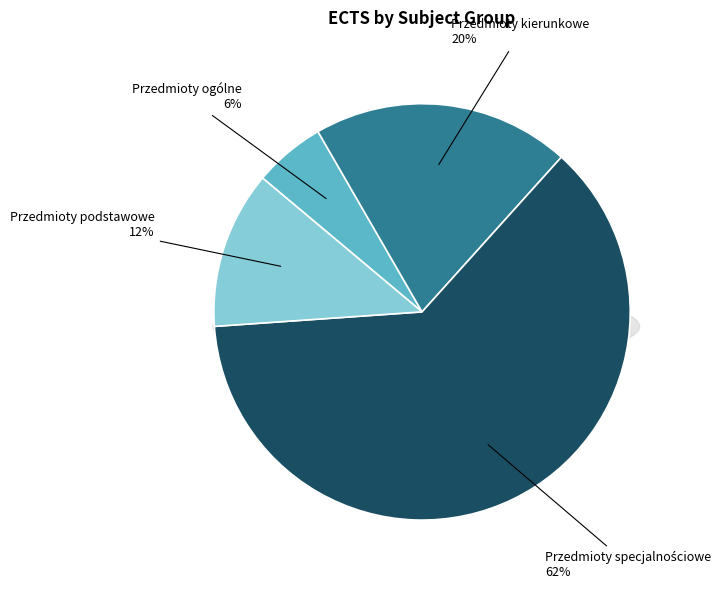

How many slices are in this pie chart?

4